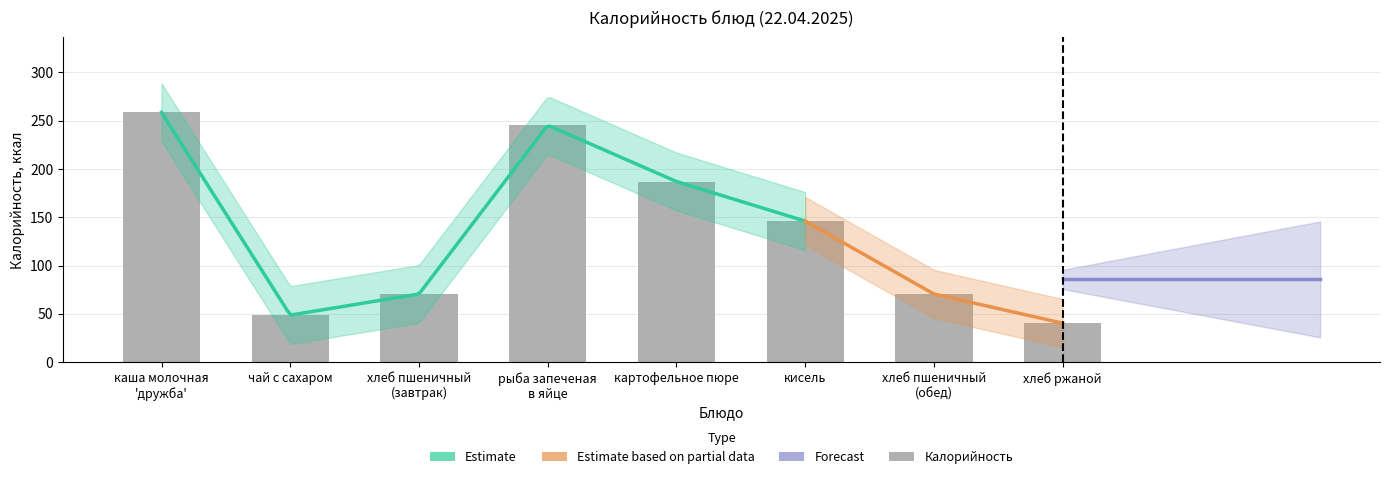

How many data points are less than 146?

4